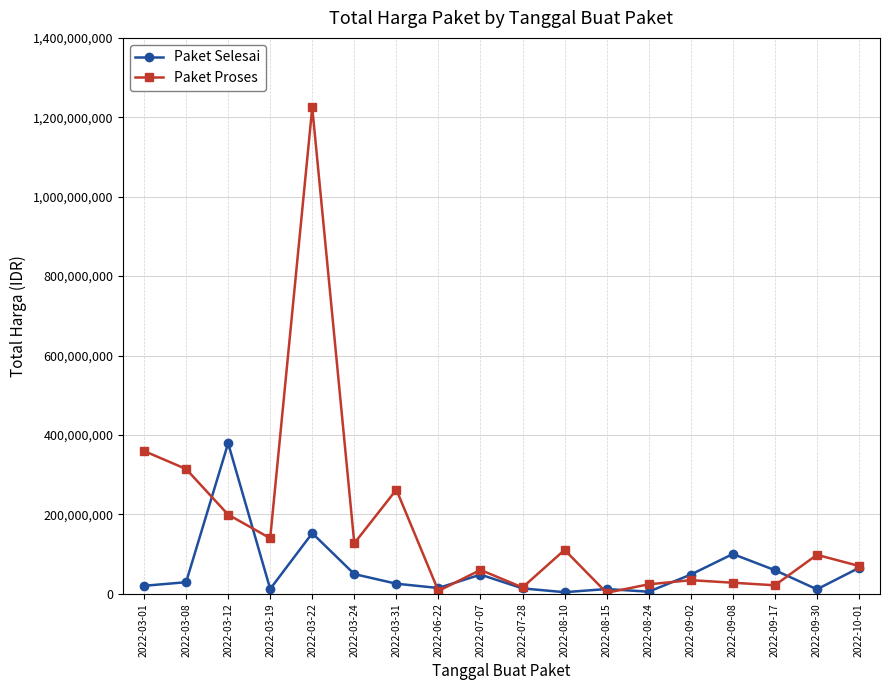

Does the chart display data point markers on the line(s)?

Yes